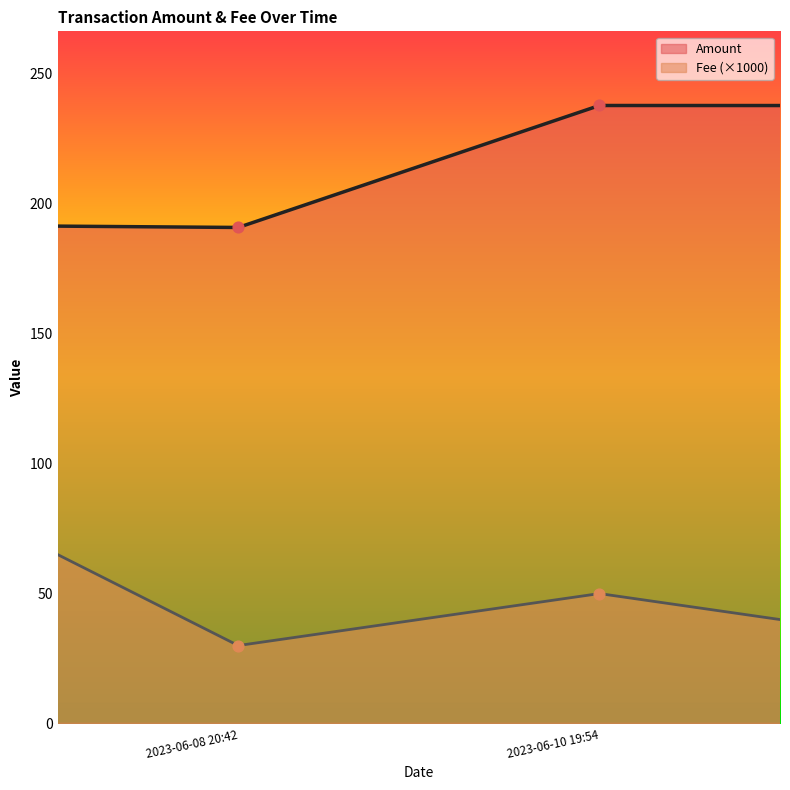

Approximately how many times larger is the value at 2023-06-08 20:42 compared to 2023-06-10 22:18?

1.2